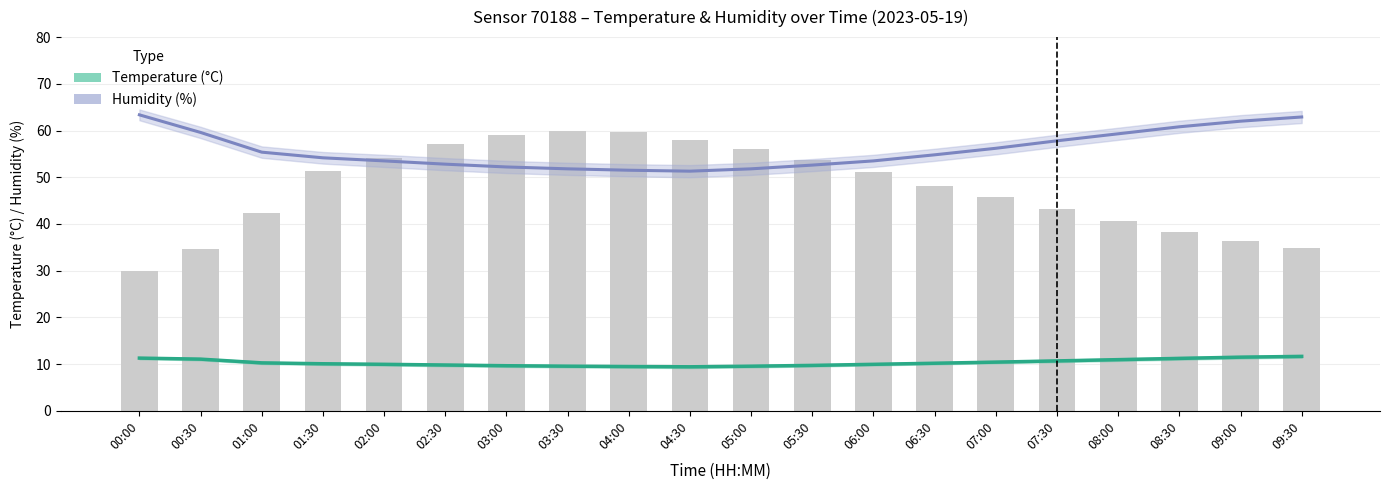

Where does the Humidity (%) series first go above 54?

00:00